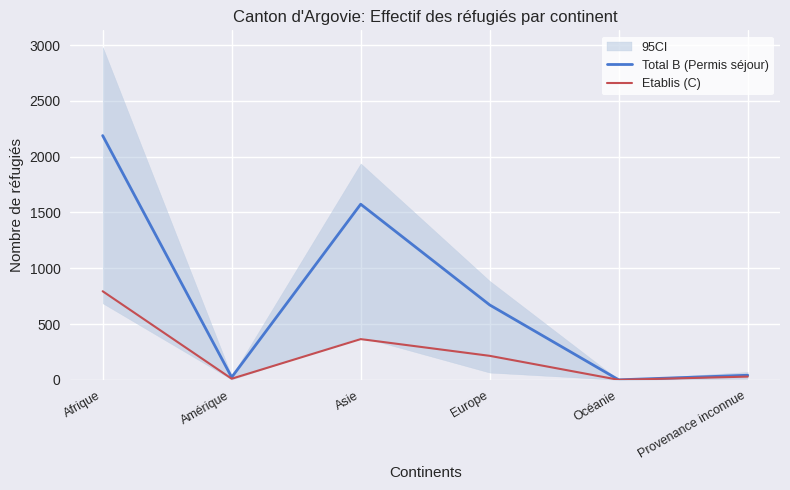

Rank the categories by Etablis (C) value from lowest to highest.

Océanie, Amérique, Provenance inconnue, Europe, Asie, Afrique